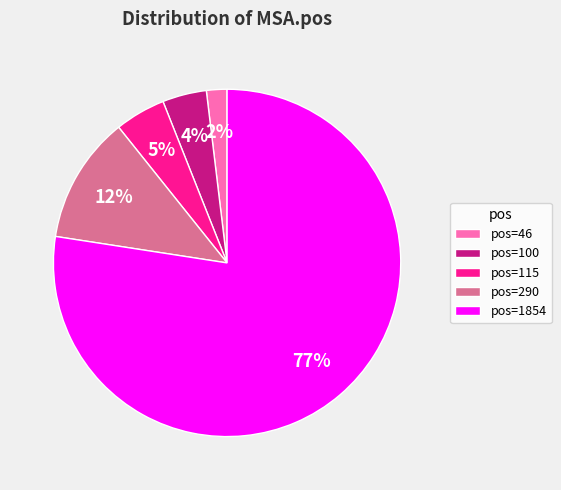

What percentage is the pos=1854 slice, to the nearest percent?

77%